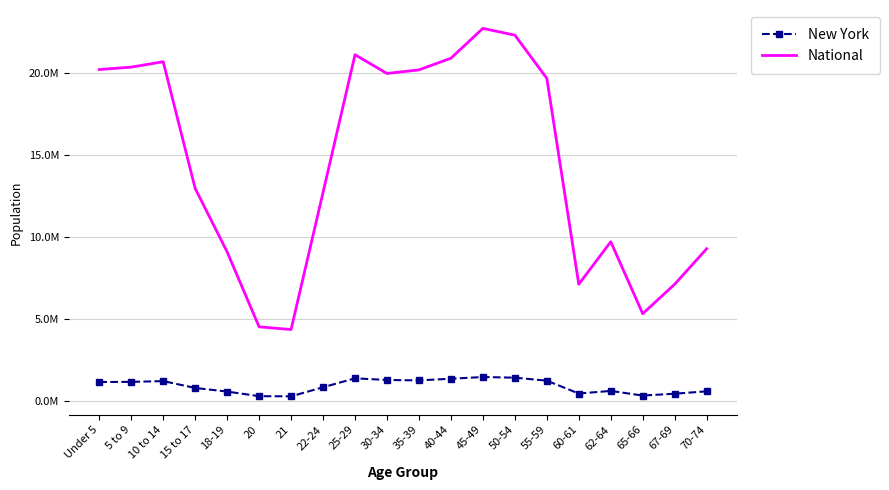

Reading right to left, transcribe all the data shown in this chart.

New York: 587391	443051	330160	612267	453993	1237408	1419928	1458763	1355893	1254124	1279160	1380177	836256	281596	293083	572582	793696	1211456	1163955	1155822
National: 9278166	7115361	5319902	9704197	7113727	19664805	22298125	22708591	20890964	20179642	19962099	21101849	12712576	4354294	4519129	9086089	12954254	20677194	20348657	20201362